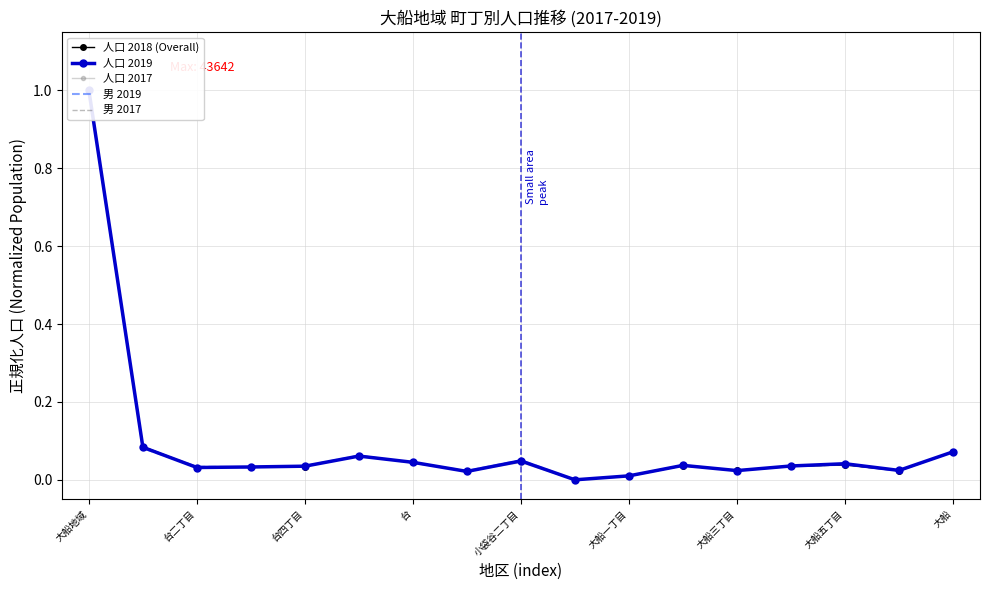

At how many categories does at least one series exceed 0?

16